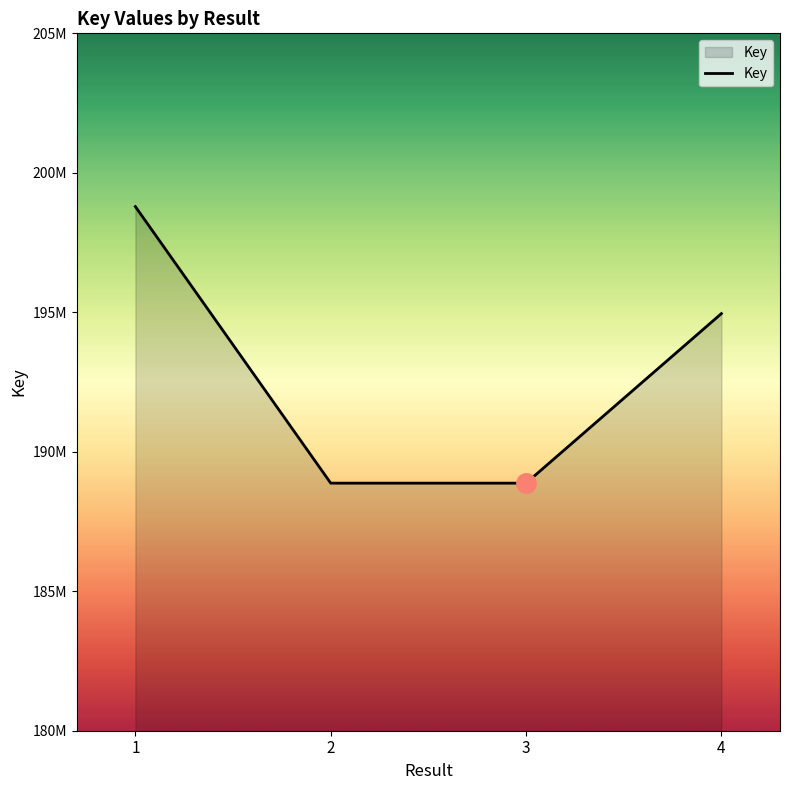

Reading left to right, transcribe all the data shown in this chart.

1=198788830	2=188874868	3=188874710	4=194953565